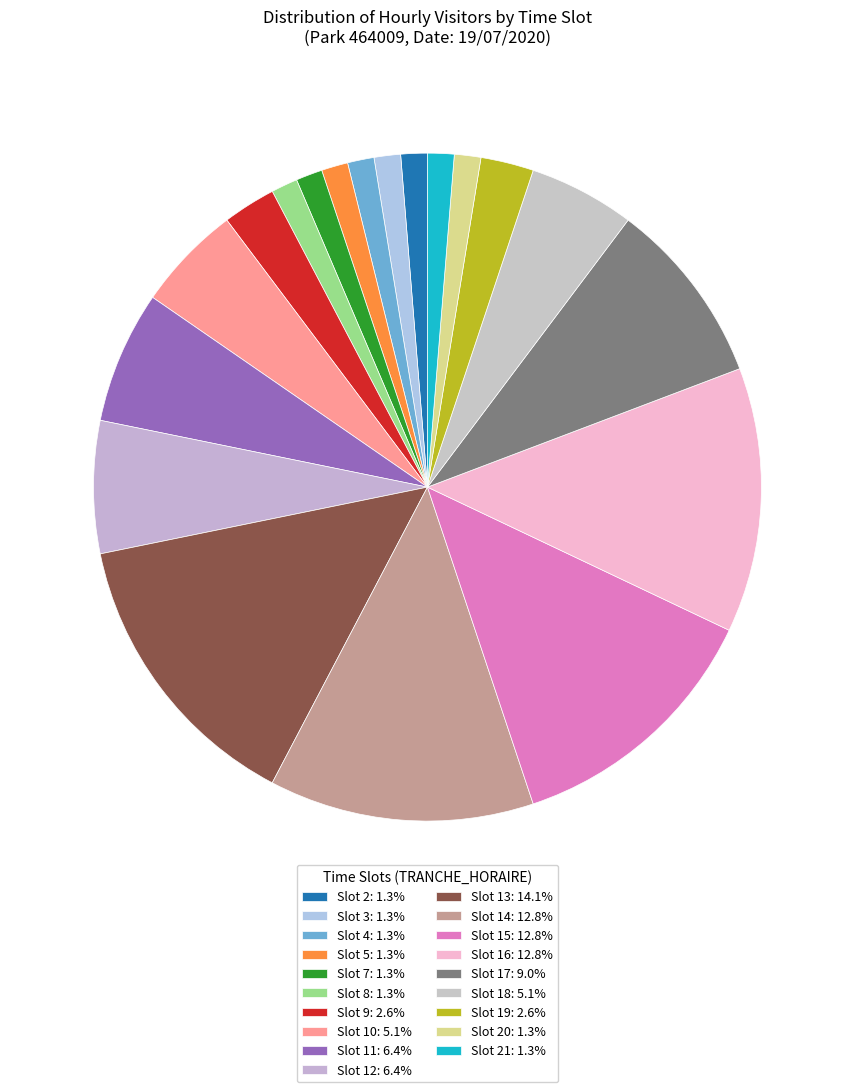

To the nearest percent, what is the average slice percentage?

5%